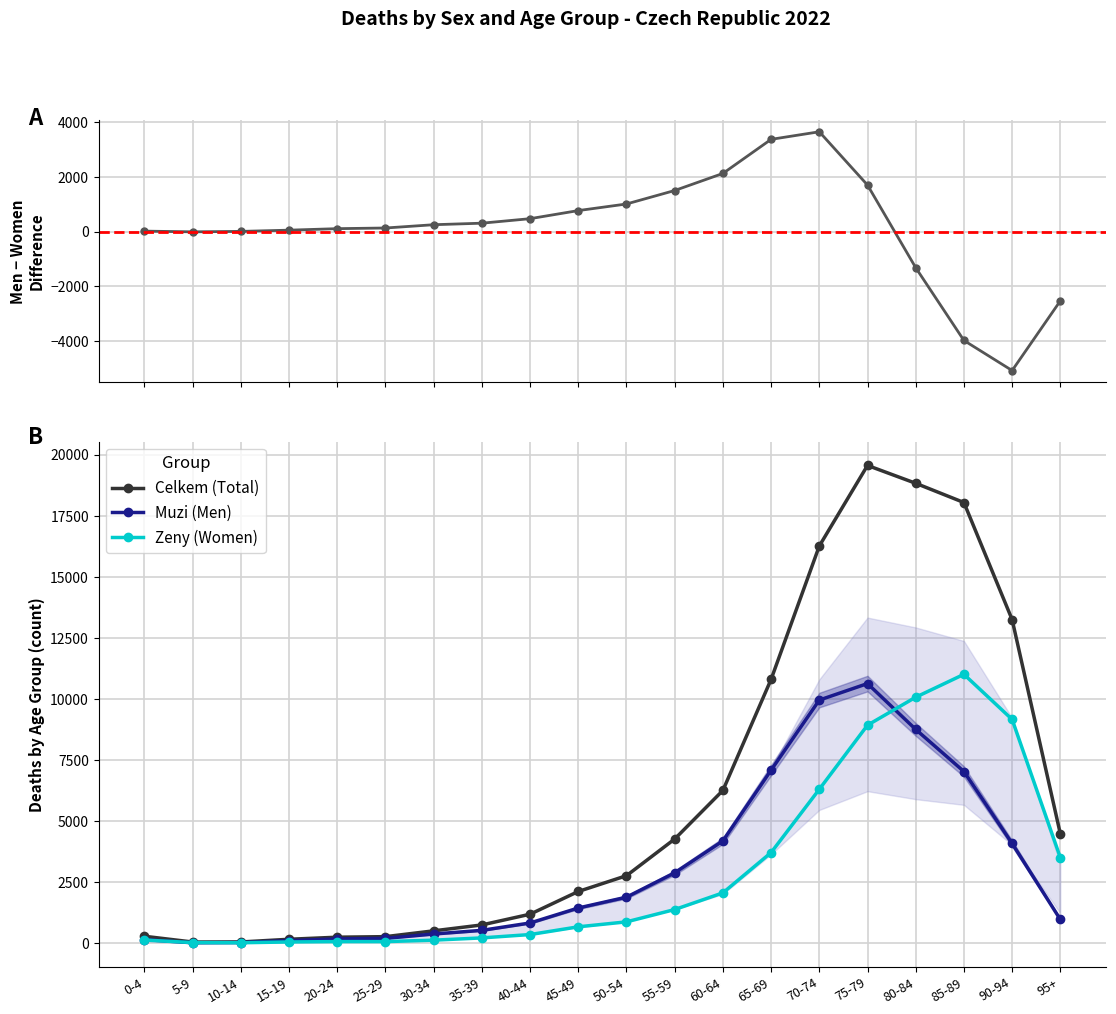

Reading left to right, what are all the values shown in this chart?

Men - Women difference: 0-4=19	5-9=-7	10-14=9	15-19=54	20-24=109	25-29=133	30-34=253	35-39=309	40-44=474	45-49=770	50-54=1011	55-59=1504	60-64=2128	65-69=3375	70-74=3652	75-79=1703	80-84=-1318	85-89=-3979	90-94=-5079	95+=-2531
Celkem (Total): 0-4=289	5-9=53	10-14=55	15-19=166	20-24=251	25-29=273	30-34=511	35-39=753	40-44=1192	45-49=2122	50-54=2769	55-59=4270	60-64=6260	65-69=10807	70-74=16266	75-79=19565	80-84=18834	85-89=18047	90-94=13253	95+=4483
Muzi (Men): 0-4=154	5-9=23	10-14=32	15-19=110	20-24=180	25-29=203	30-34=382	35-39=531	40-44=833	45-49=1446	50-54=1890	55-59=2887	60-64=4194	65-69=7091	70-74=9959	75-79=10634	80-84=8758	85-89=7034	90-94=4087	95+=976
Zeny (Women): 0-4=135	5-9=30	10-14=23	15-19=56	20-24=71	25-29=70	30-34=129	35-39=222	40-44=359	45-49=676	50-54=879	55-59=1383	60-64=2066	65-69=3716	70-74=6307	75-79=8931	80-84=10076	85-89=11013	90-94=9166	95+=3507